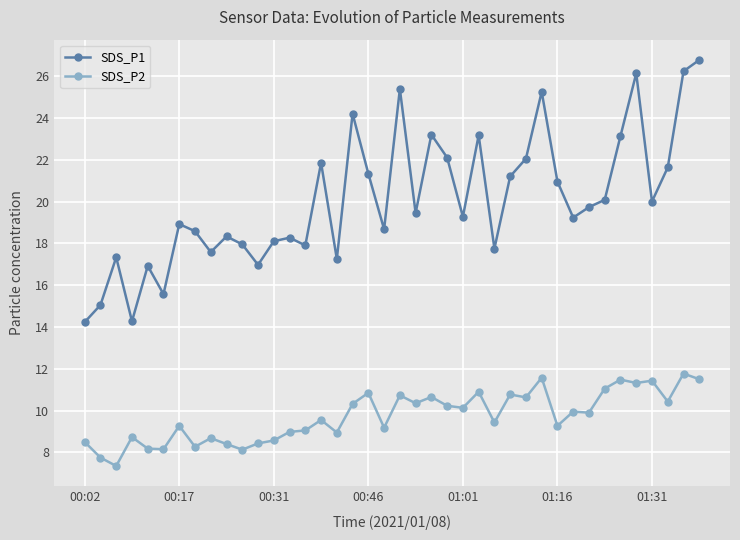

What is the greatest value displayed?

26.8